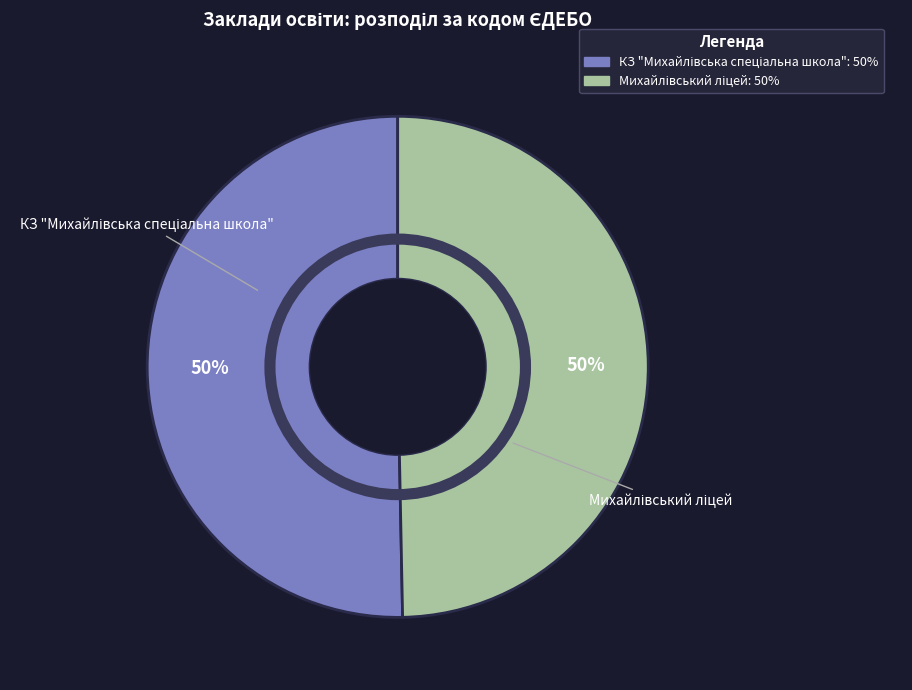

To the nearest percent, what is the average slice percentage?

50%